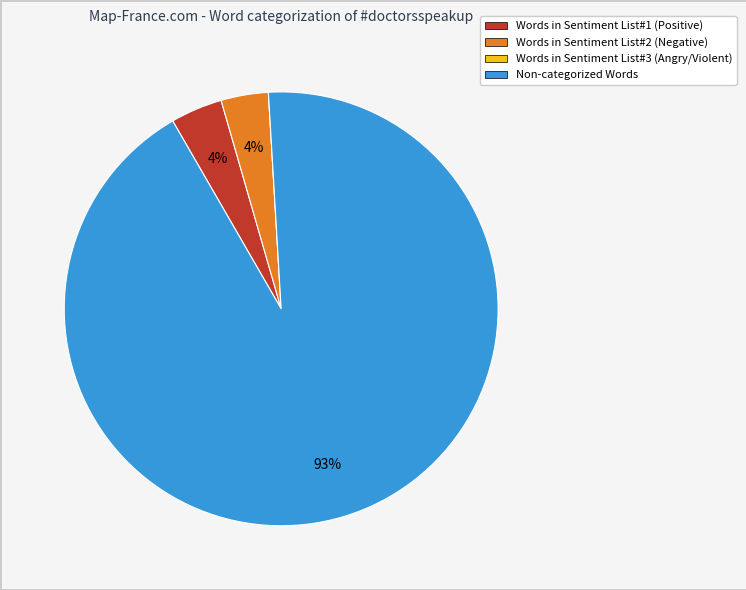

Is it true that Words in Sentiment List#2 is 15% of the pie?

False